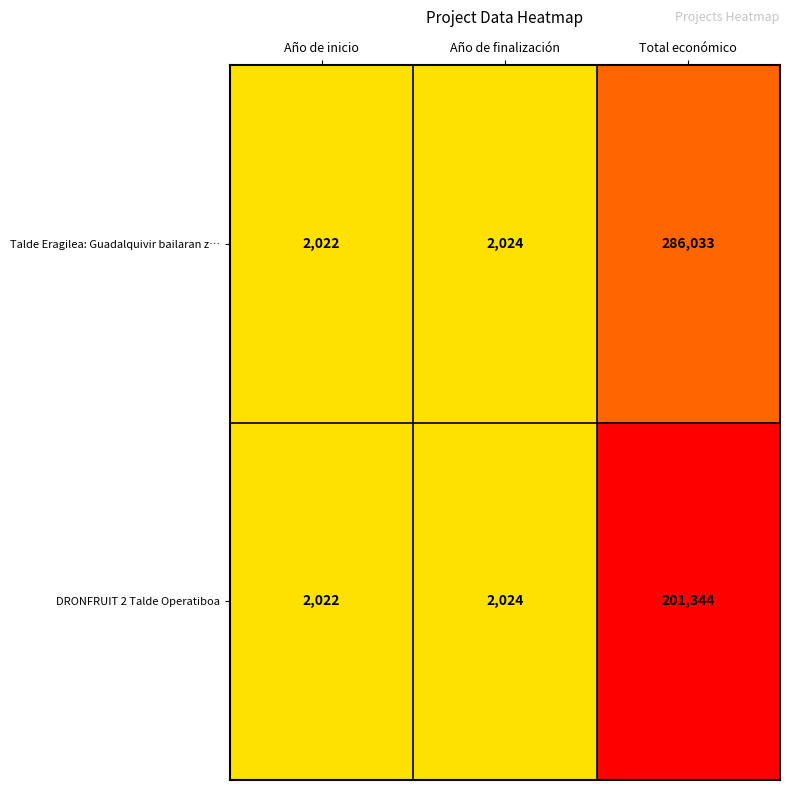

The value of Talde Eragilea: Guadalquivir bailaran z… at Año de finalización is 2024. True or false?

True